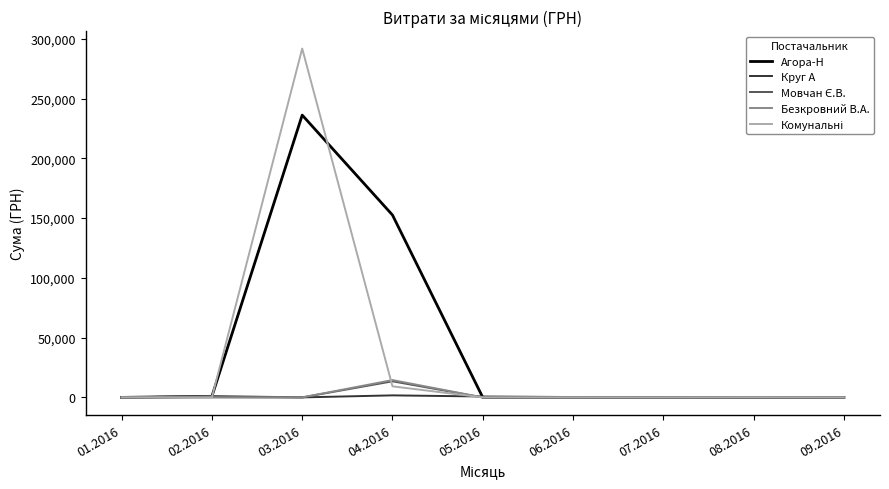

The value of Агора-Н at 03.2016 is 236182.0. True or false?

True